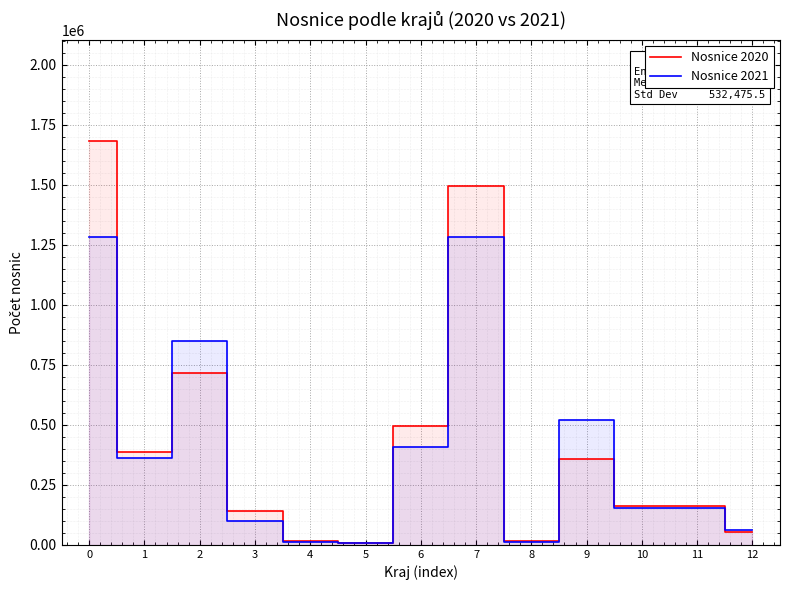

Does the chart display data point markers on the line(s)?

No